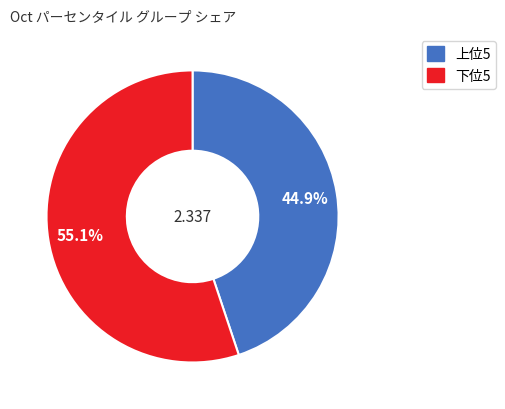

Is there a majority slice in this chart?

Yes